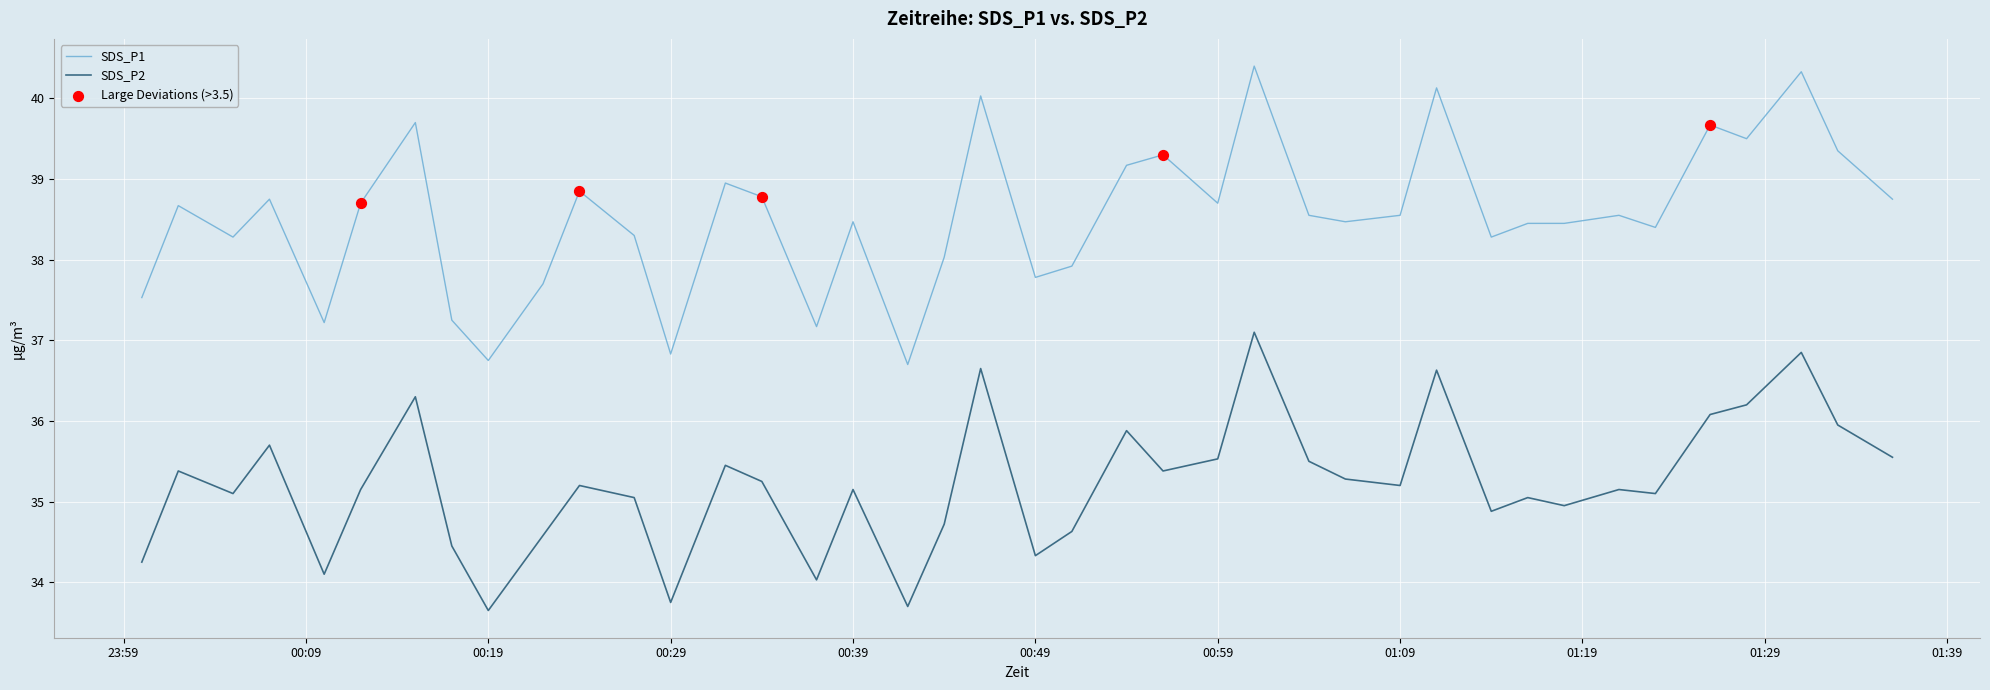

Which series has the largest range (max minus min)?

SDS_P1